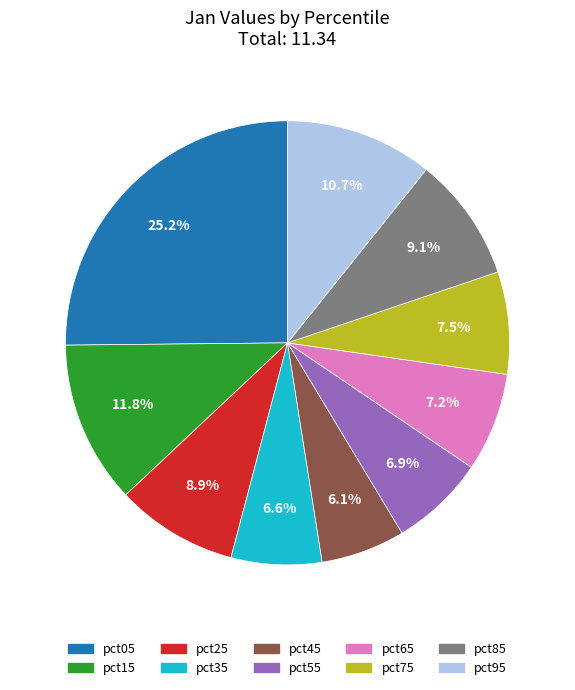

Approximately how many times larger is the value at pct45 compared to pct15?

0.5